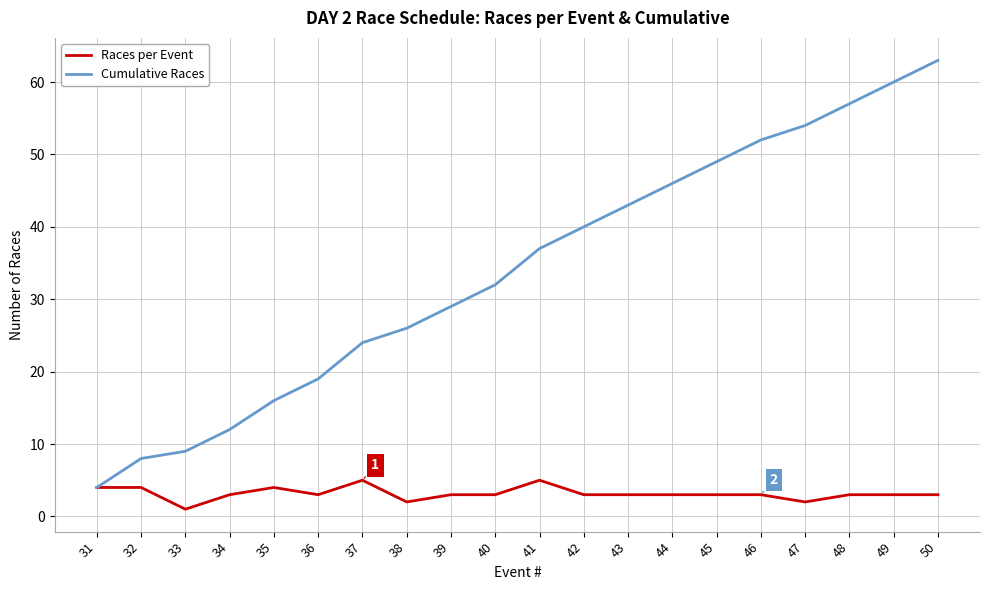

Is it true that Races per Event equals 3 at 46?

True